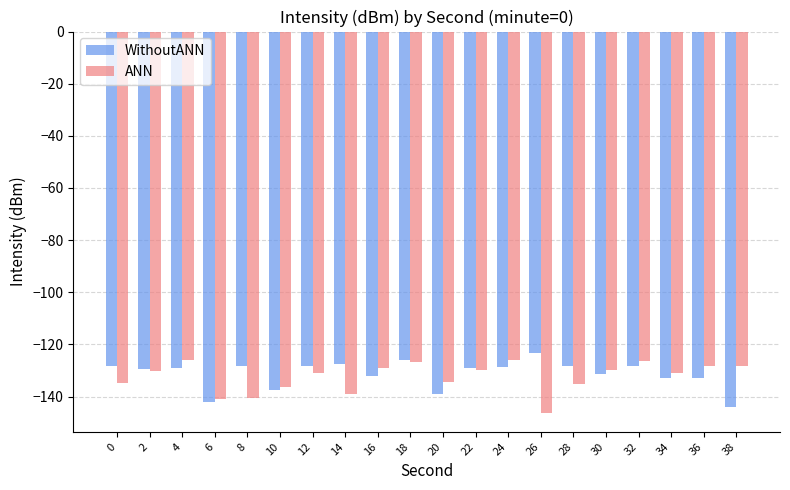

What are all the series names shown in the legend?

WithoutANN, ANN